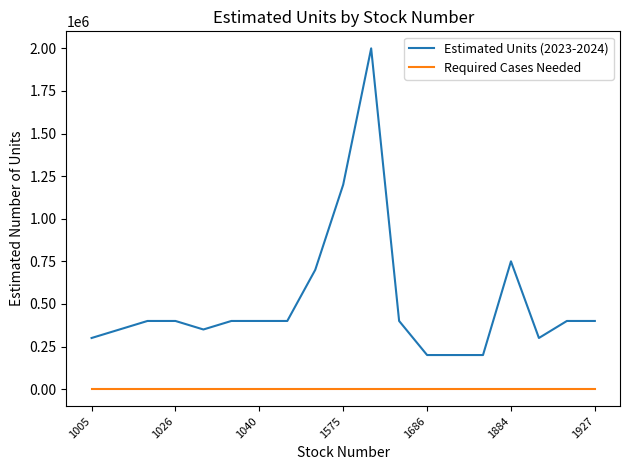

Rank the series by their maximum value, from lowest to highest.

Required Cases Needed, Estimated Units (2023-2024)